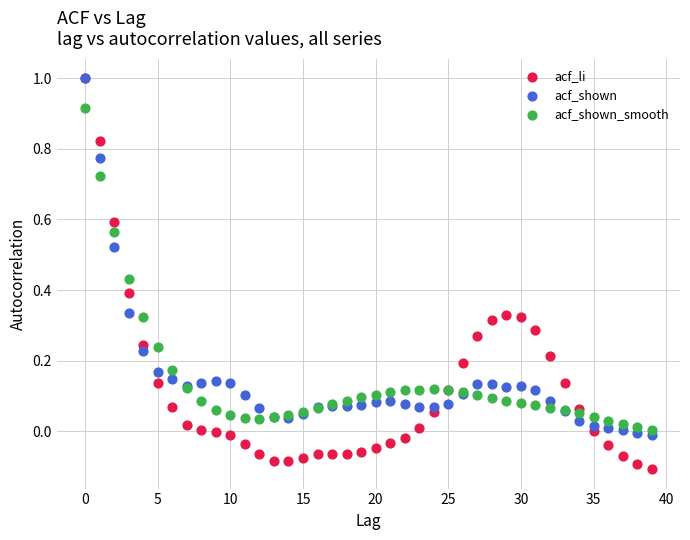

Which series contains the lowest Y value?

acf_li